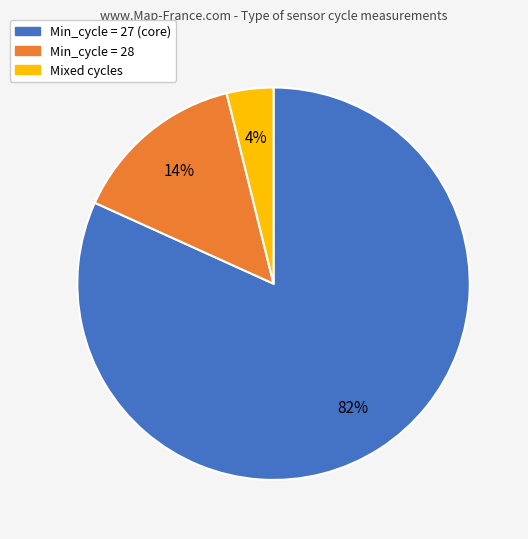

True or false: Min_cycle = 27 (core) accounts for 82% of the total.

True